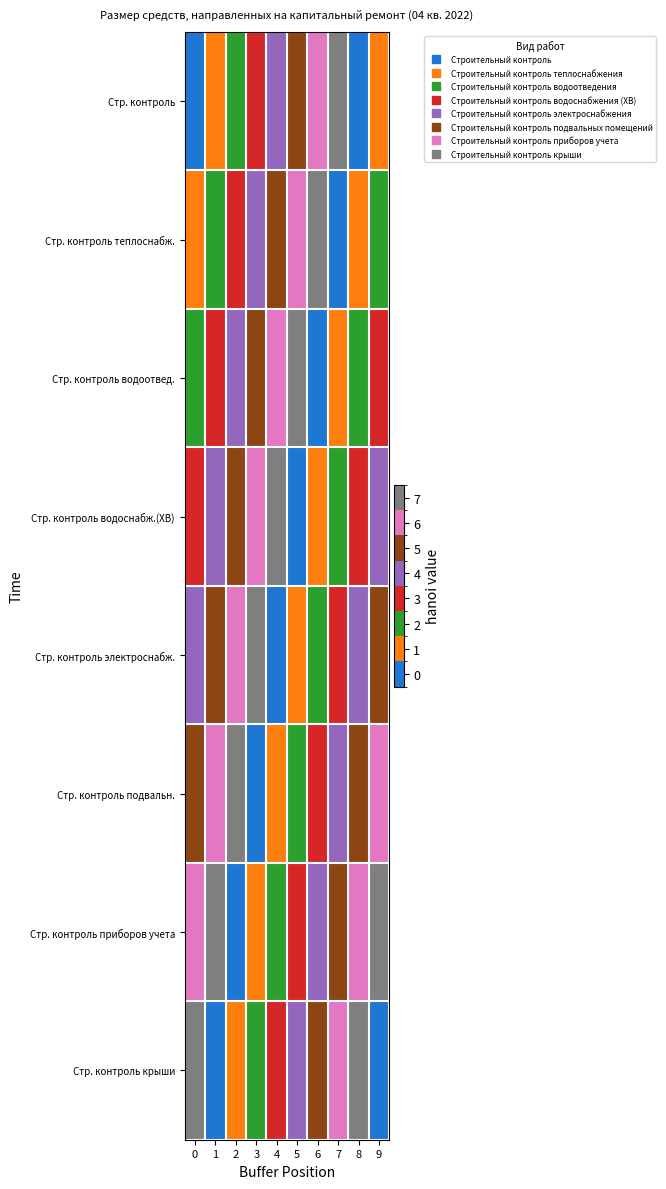

At how many categories does at least one series exceed 2?

10